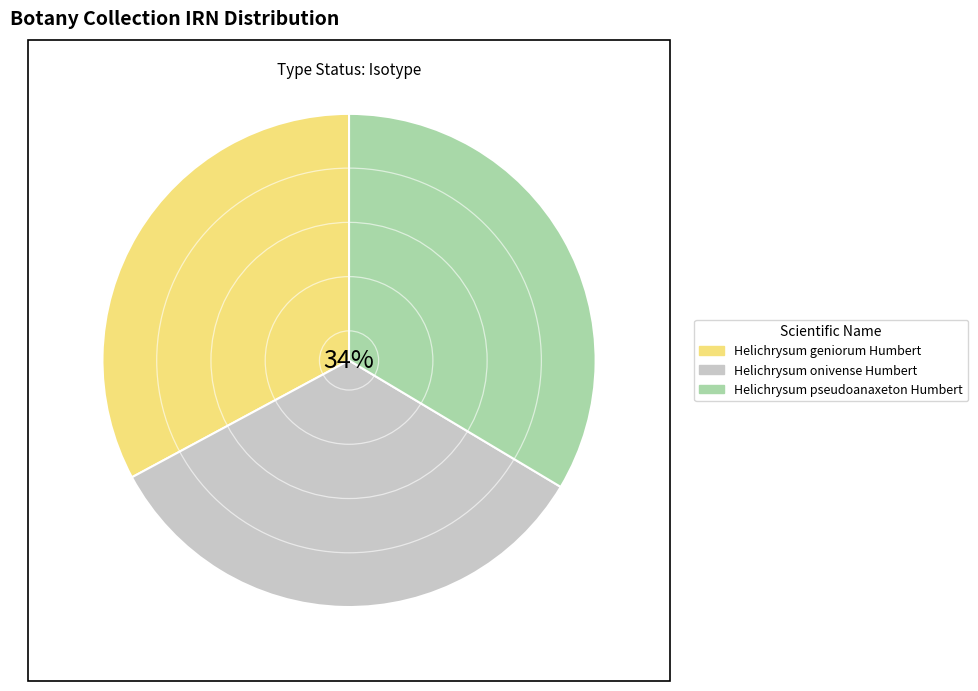

Does Helichrysum onivense Humbert account for over 50% of the chart?

No